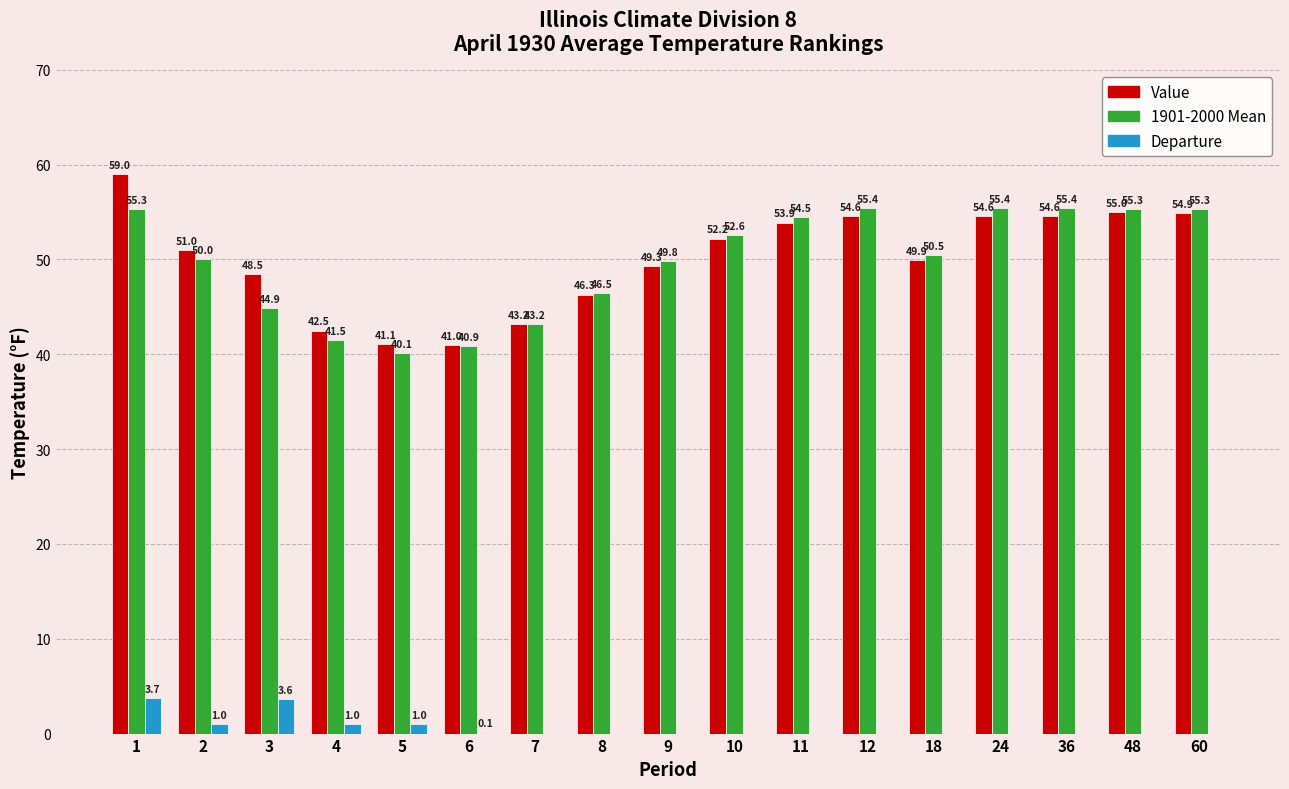

Rank the categories by Value value from lowest to highest.

6, 5, 4, 7, 8, 3, 9, 18, 2, 10, 11, 12, 24, 36, 60, 48, 1